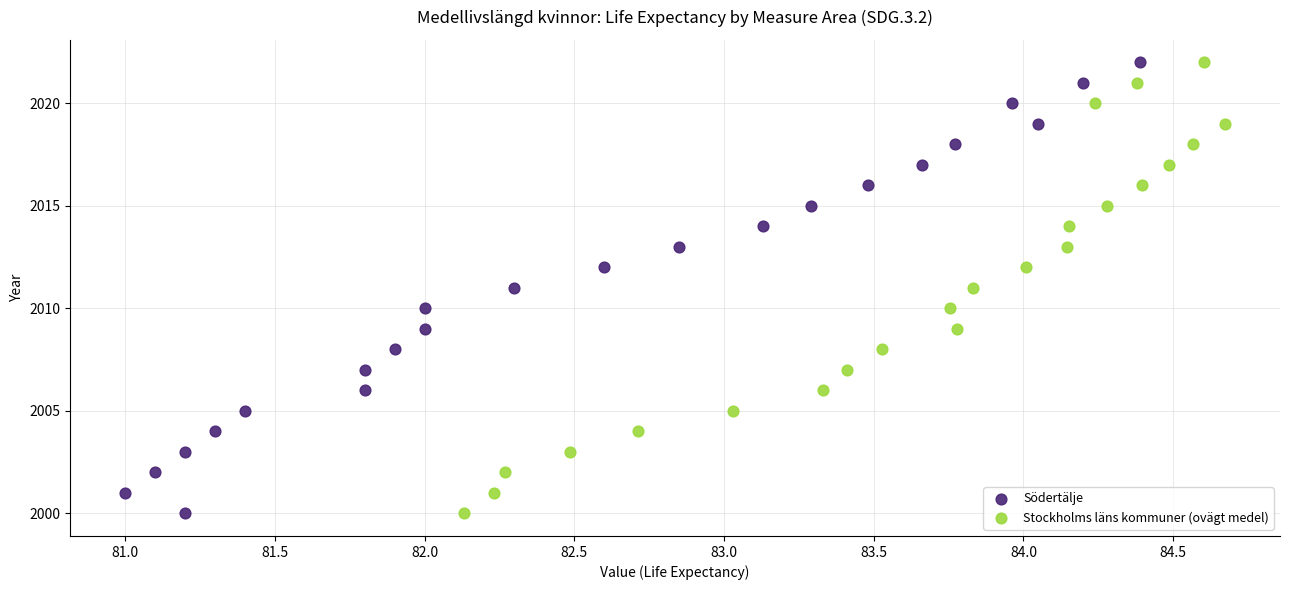

What are all the series names shown in the legend?

Södertälje, Stockholms läns kommuner (ovägt medel)